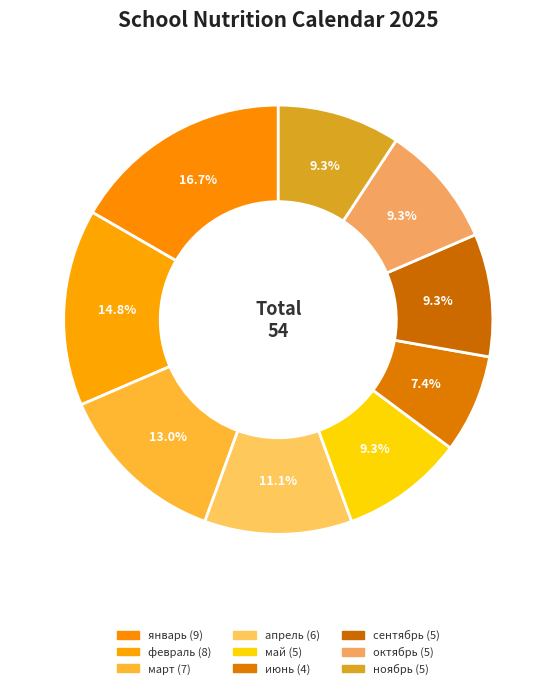

Is there any slice that represents more than half of the pie?

No